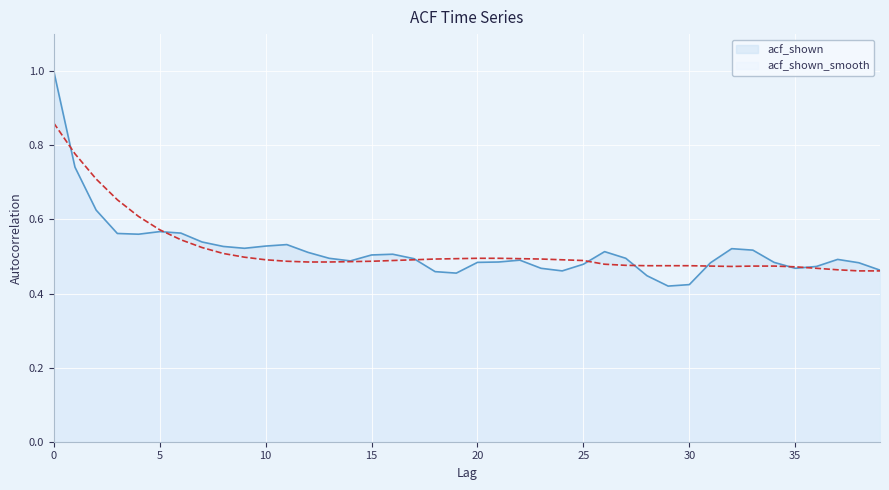

Does the chart display data point markers on the line(s)?

No